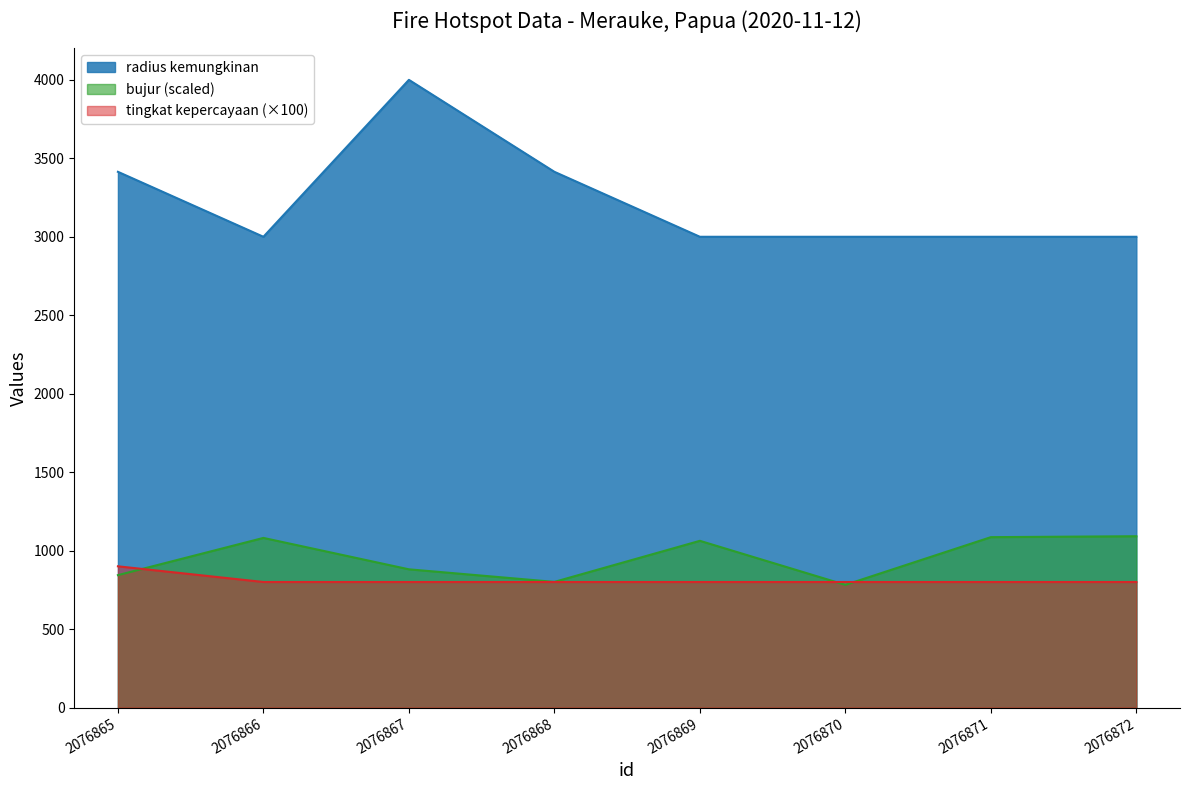

At which label does bujur first exceed 1062?

2076866